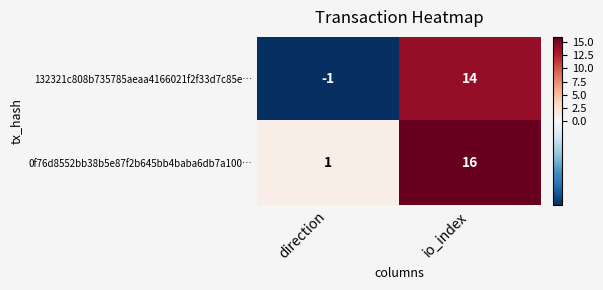

How many values in 132321c808b735785aeaa4166021f2f33d7c85e… are below zero?

1